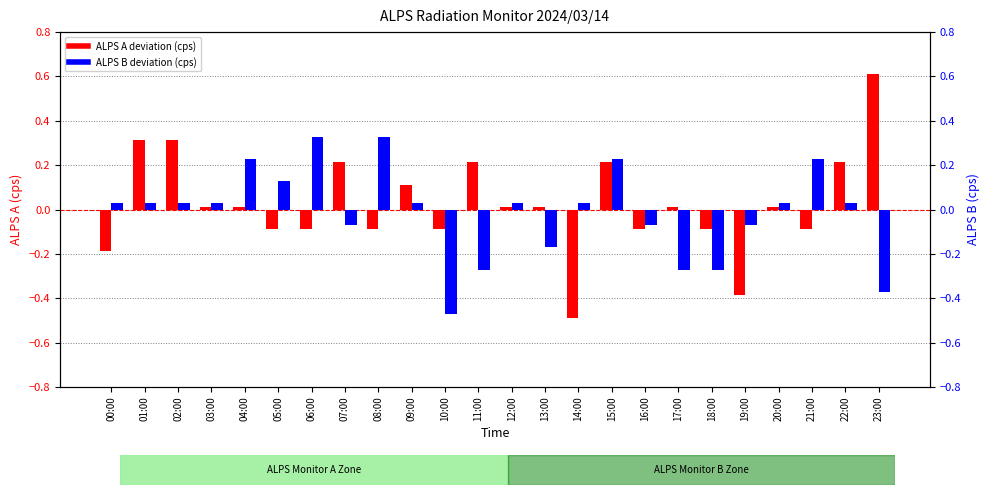

What are all the series names shown in the legend?

ALPS A deviation (cps), ALPS B deviation (cps)